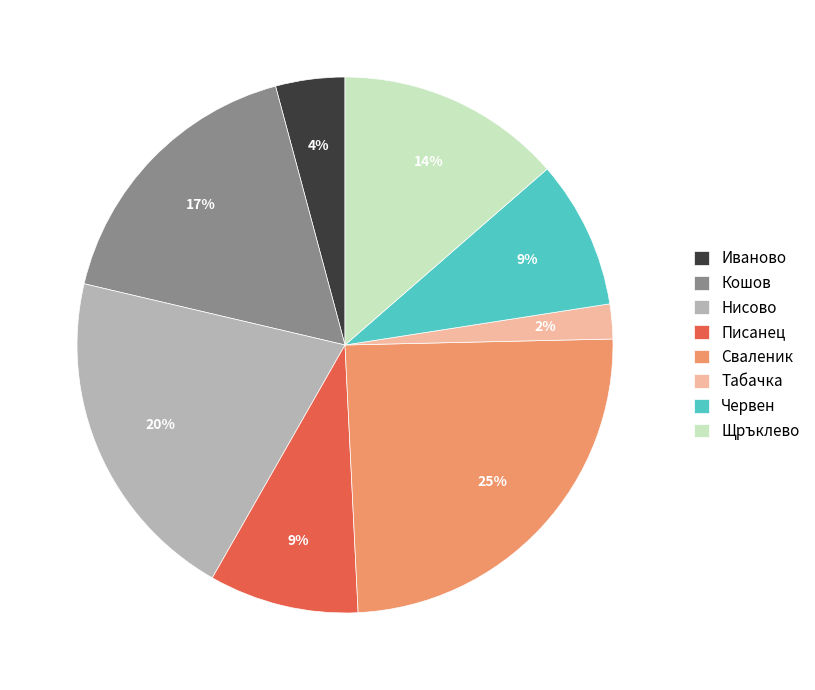

What percentage is the Червен slice, to the nearest percent?

9%